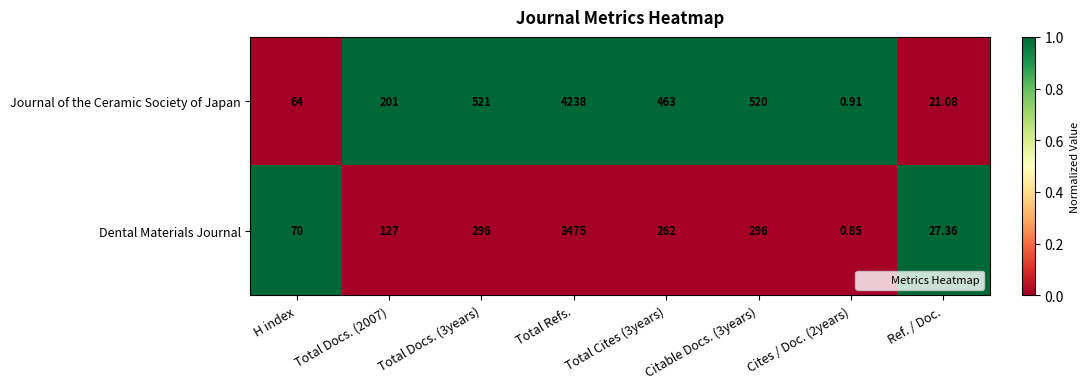

Between Total Refs. and Cites / Doc. (2years), which series saw the biggest shift?

Journal of the Ceramic Society of Japan